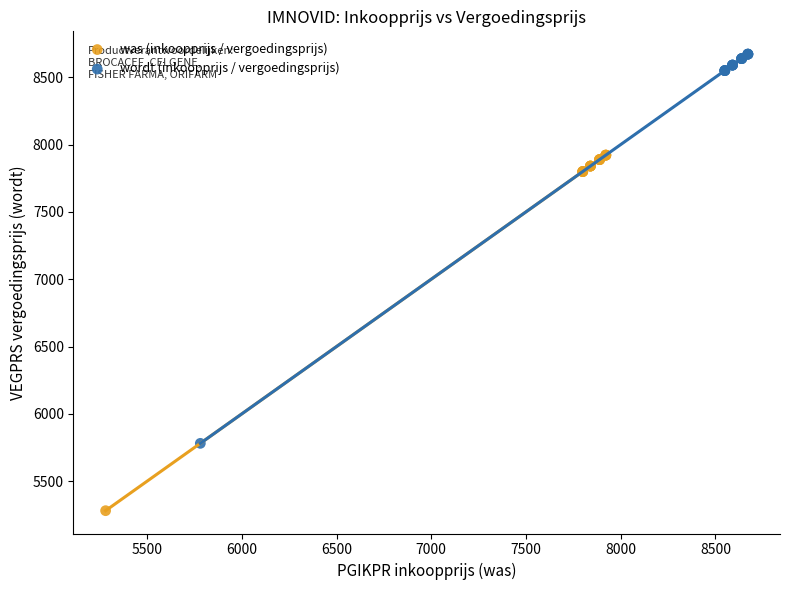

Which series has the widest spread of Y values?

wordt (inkoopprijs / vergoedingsprijs)